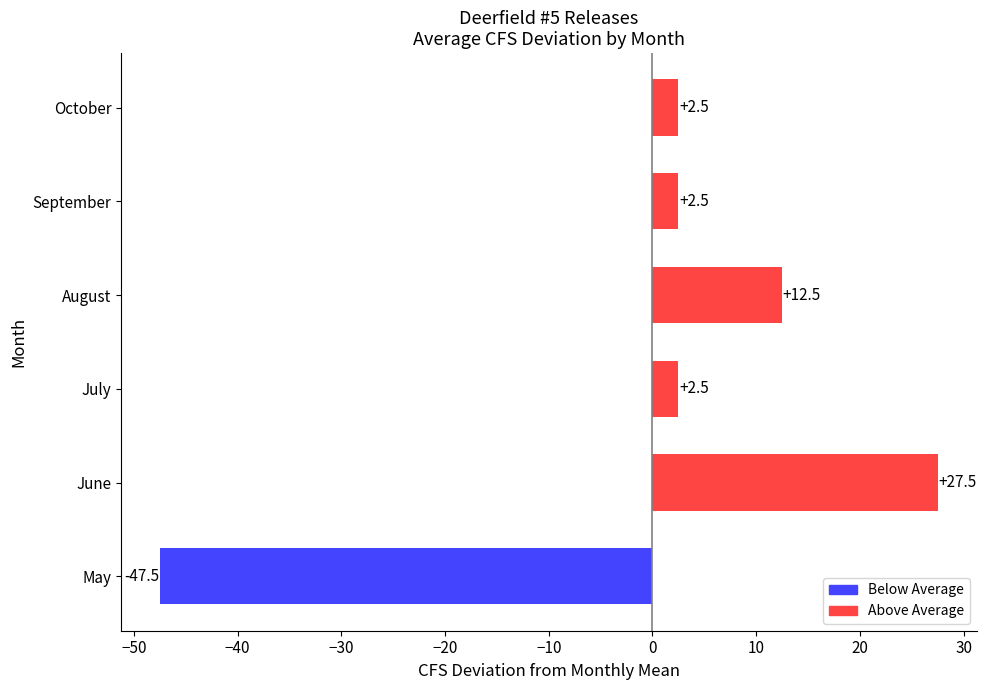

Does the chart contain stacked bars?

No